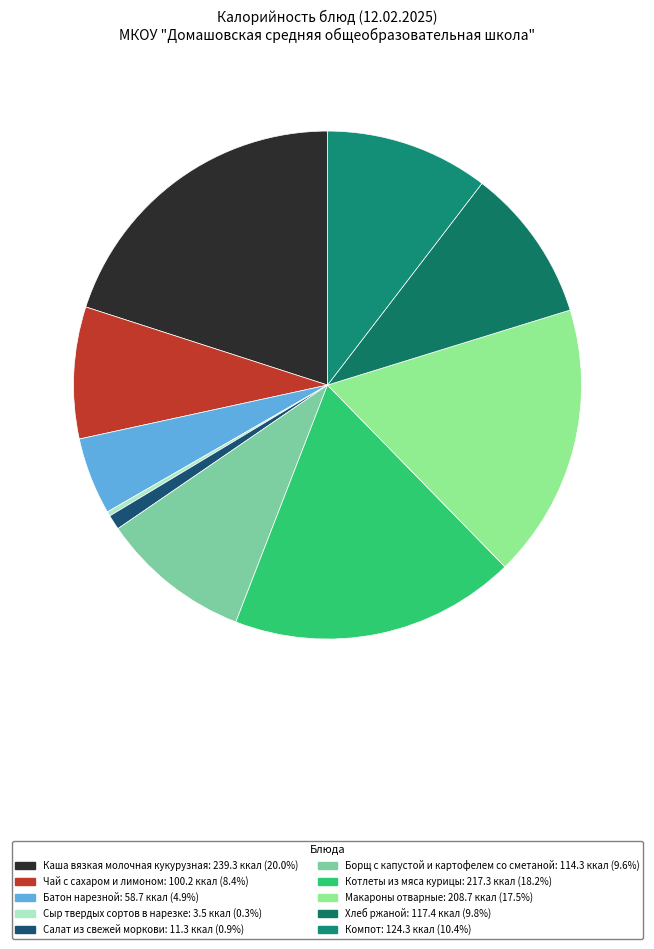

Does Хлеб ржаной account for over 50% of the chart?

No